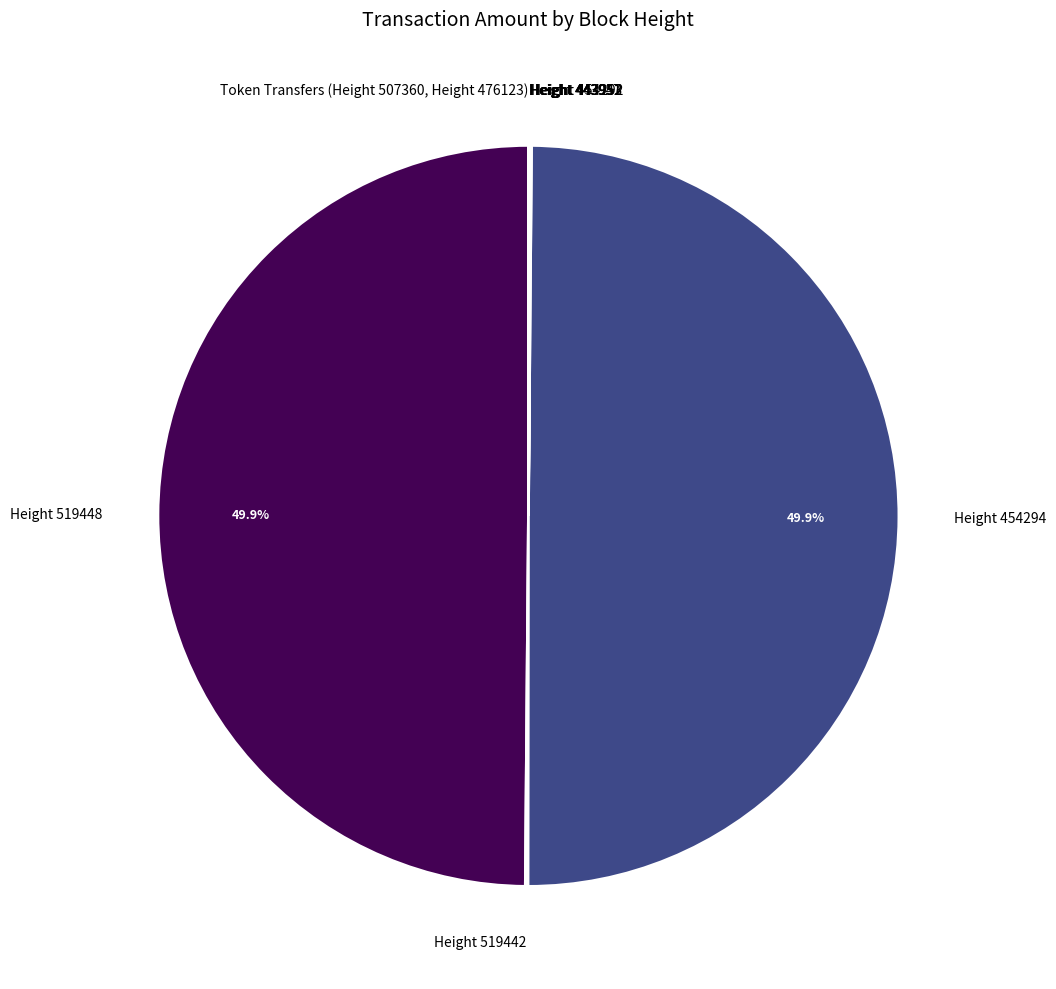

What portion of the pie excludes Height 454294?

50.1%